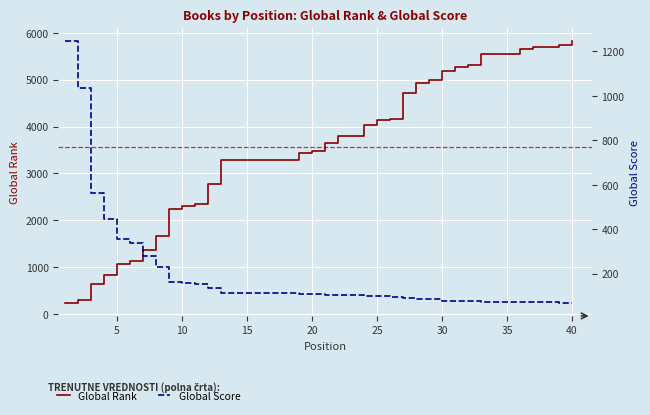

What is the difference between the maximum and minimum values in the Global Rank series?

5590